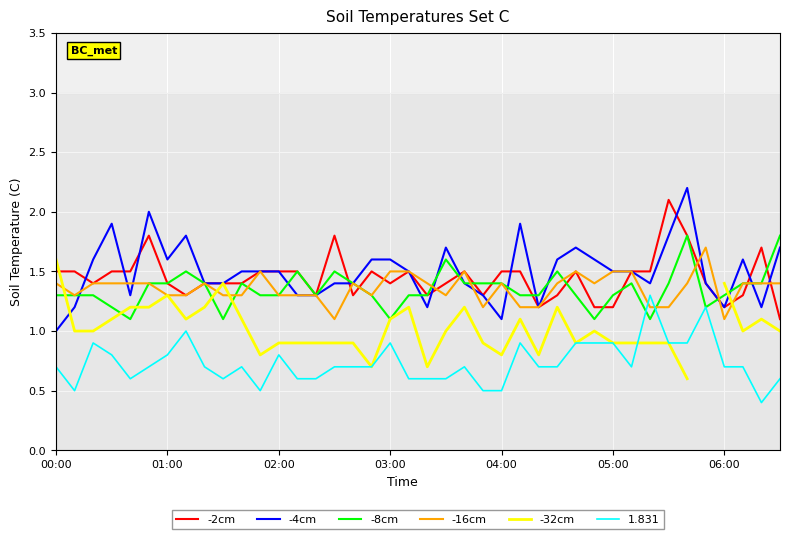

Which category has the lowest value in the -4cm series?

00:00